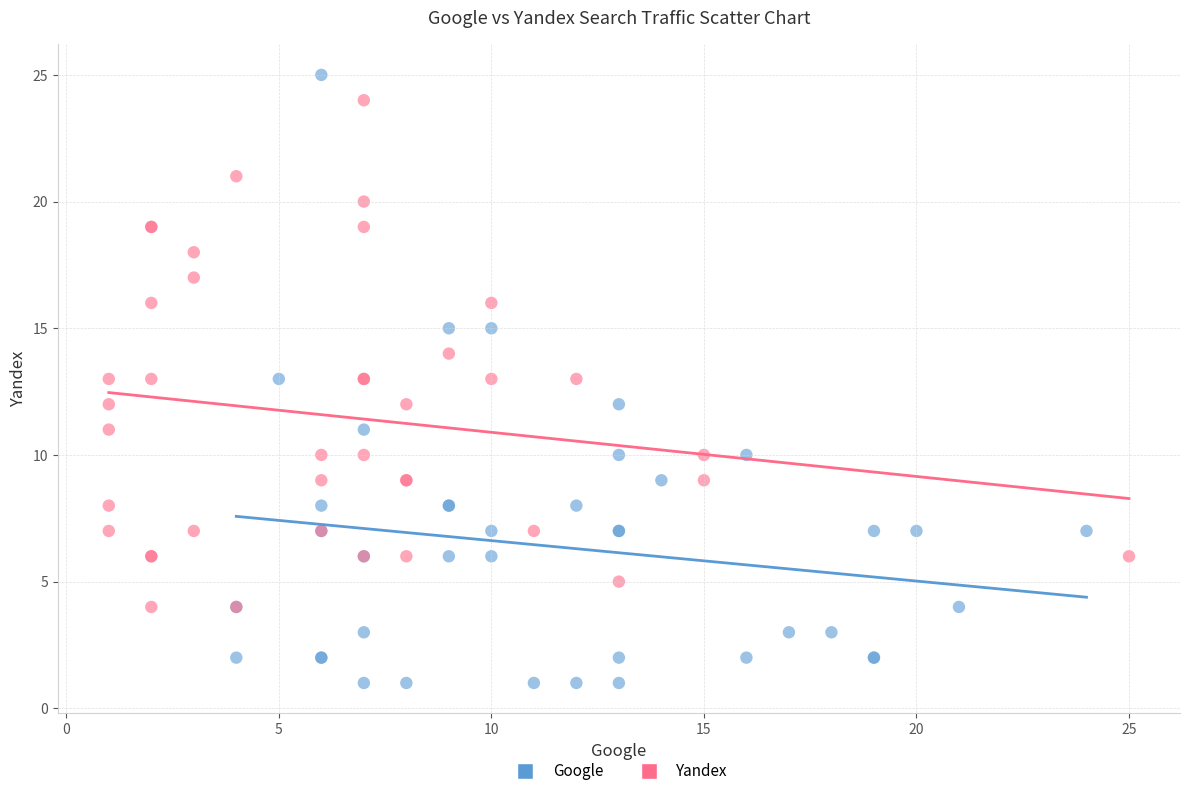

Which series reaches the minimum Y coordinate?

Google